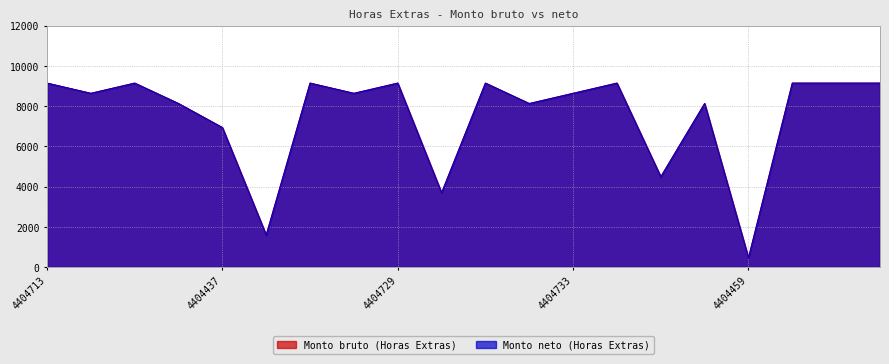

True or false: Monto bruto (Horas Extras) and Monto neto (Horas Extras) intersect in this chart.

False